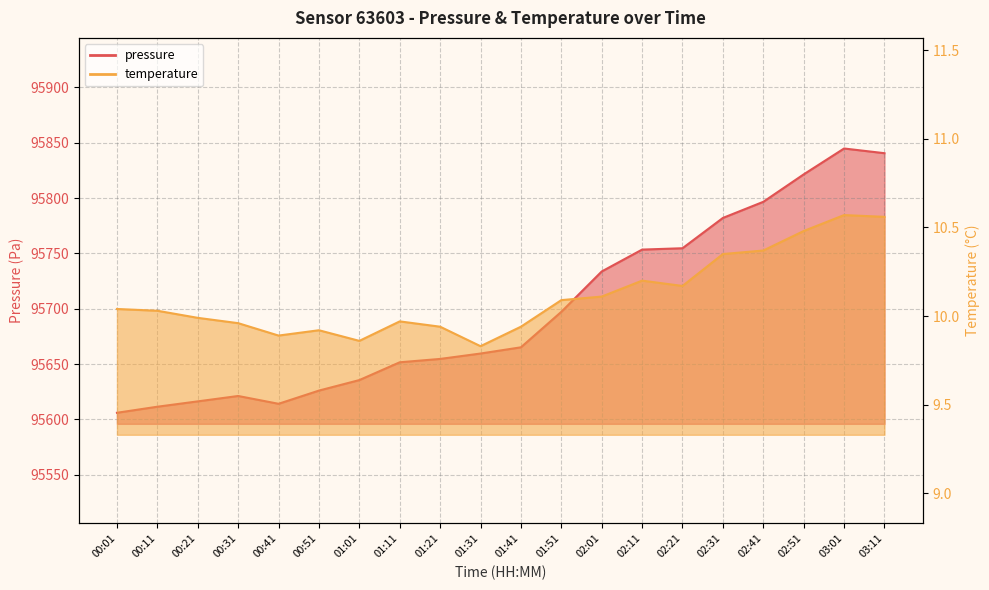

What position from the left is 00:41?

5